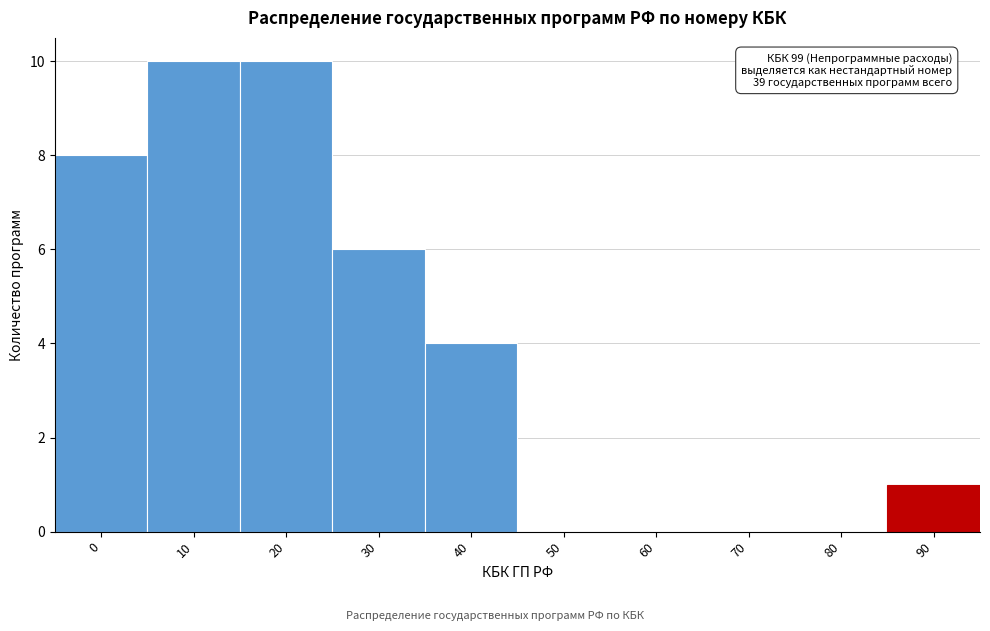

Reading left to right, extract all data points from this chart.

0=8	10=10	20=10	30=6	40=4	50=0	60=0	70=0	80=0	90=1